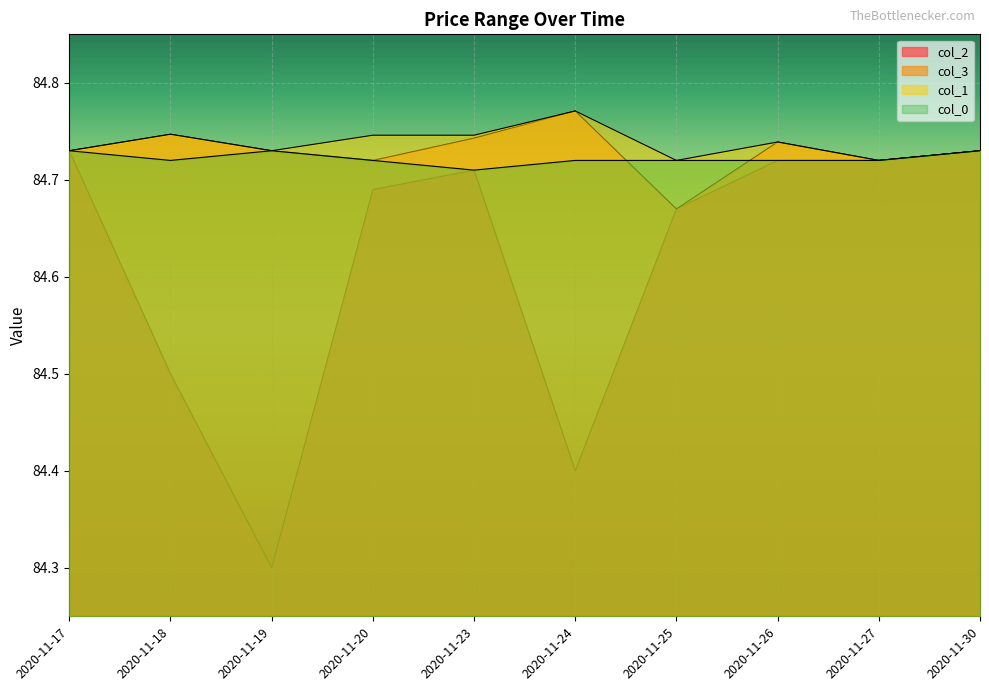

Is the value of col_0 at 2020-11-20 greater than the value of col_3 at 2020-11-19?

No